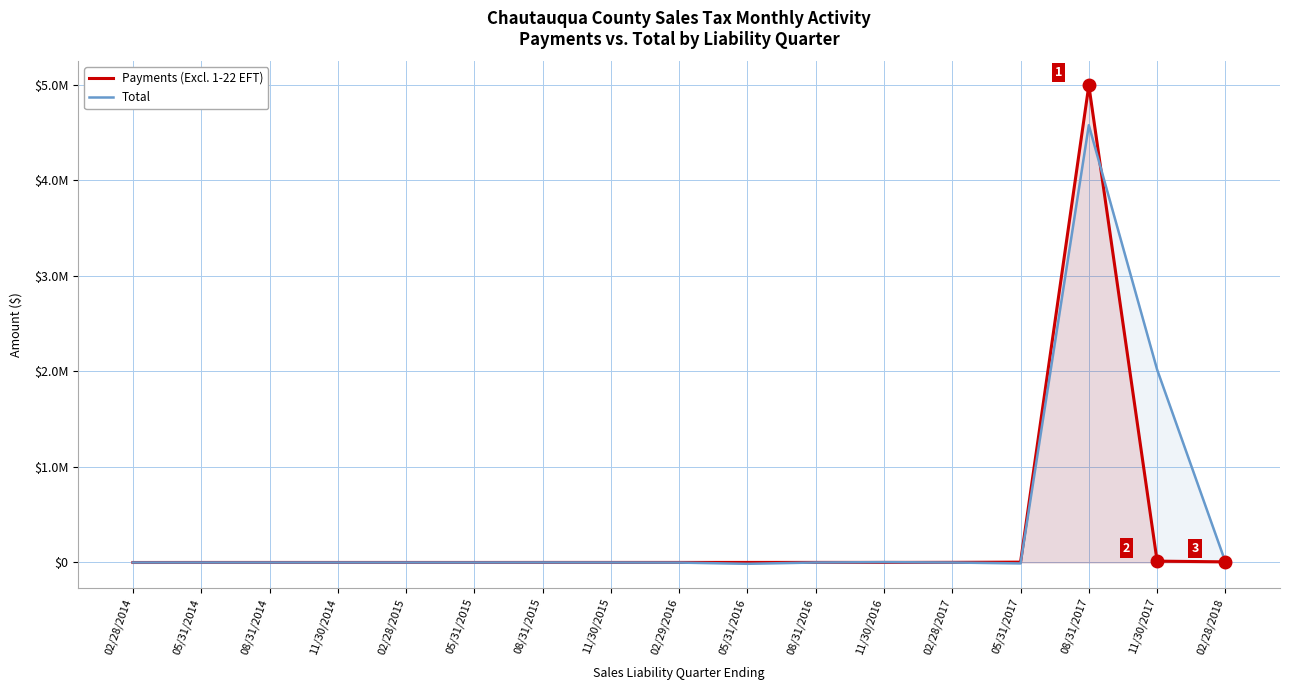

What position from the left is 11/30/2014?

4